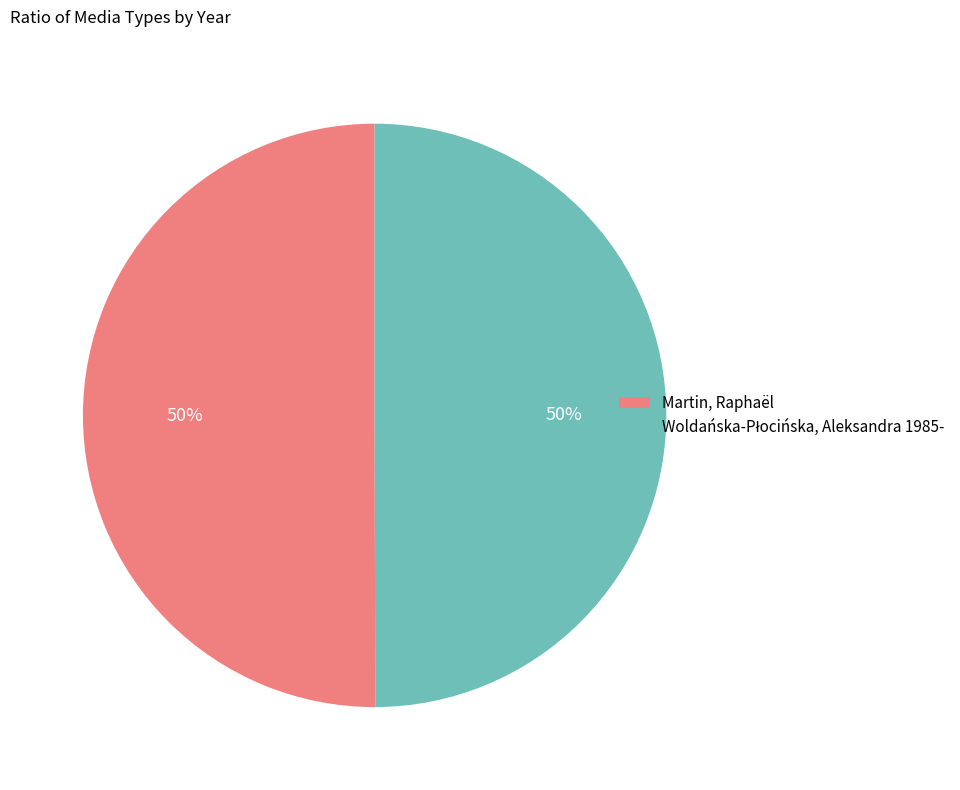

To the nearest percent, what is the average slice percentage?

50%